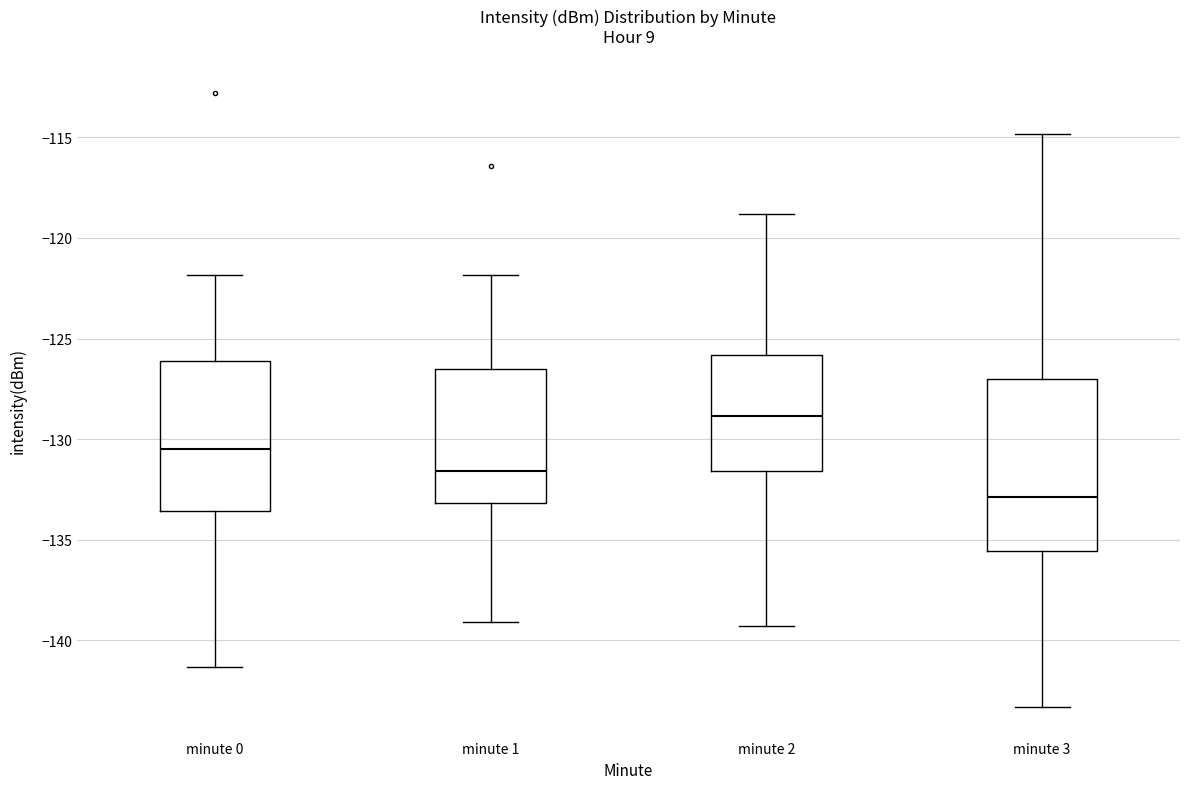

Reading left to right, transcribe this box plot: for each box, give where its median line is, the range the box spans, and where its two whiskers end, as read against the y-axis. The values are not printed on the chart, so give them approximately, as read against the axis.

minute 0: median -130.5, box -133.5 to -126.0, whiskers -141.5 to -122.0
minute 1: median -131.5, box -133.0 to -126.5, whiskers -139.0 to -122.0
minute 2: median -129.0, box -131.5 to -126.0, whiskers -139.5 to -119.0
minute 3: median -133.0, box -135.5 to -127.0, whiskers -143.5 to -115.0